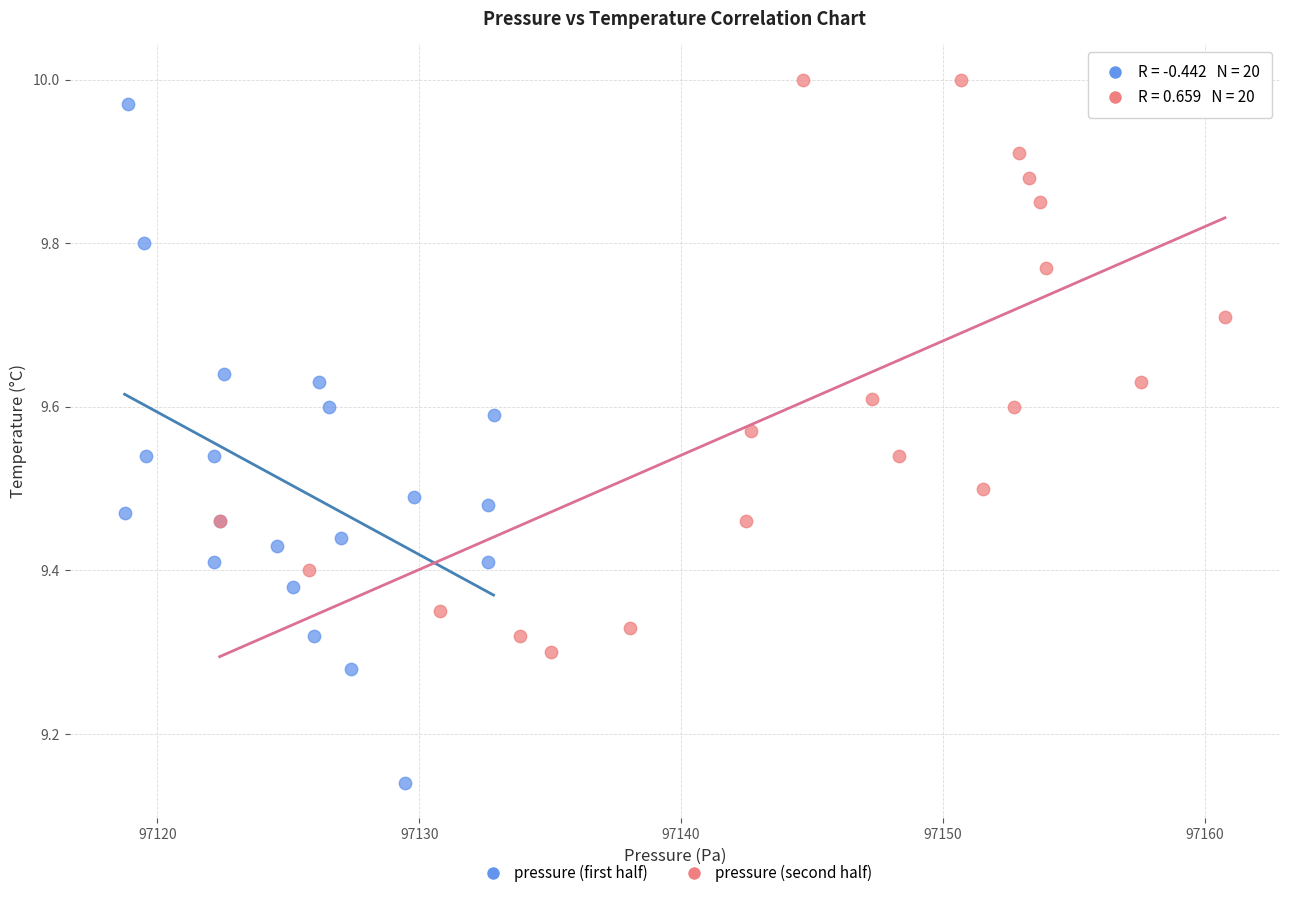

Which series has the widest spread of Y values?

pressure (first half)